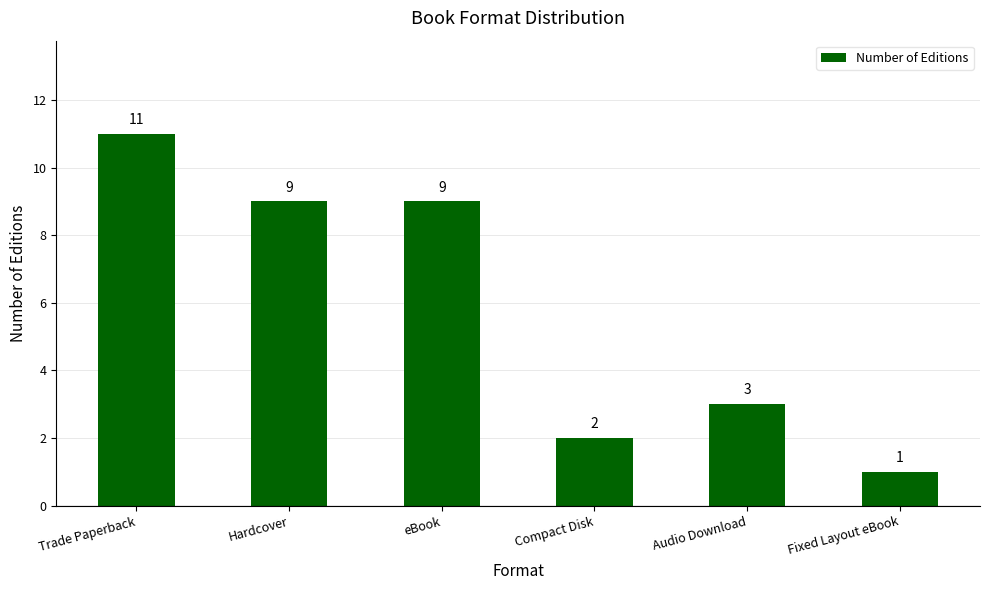

What is the minimum value shown in the chart?

1